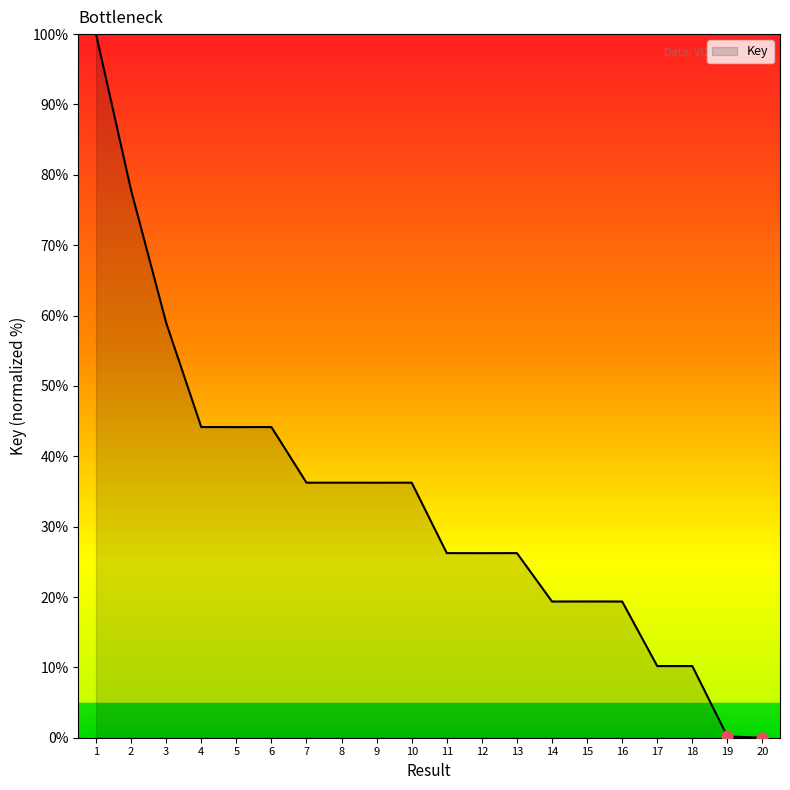

Which has a higher value, 18 or 20?

18